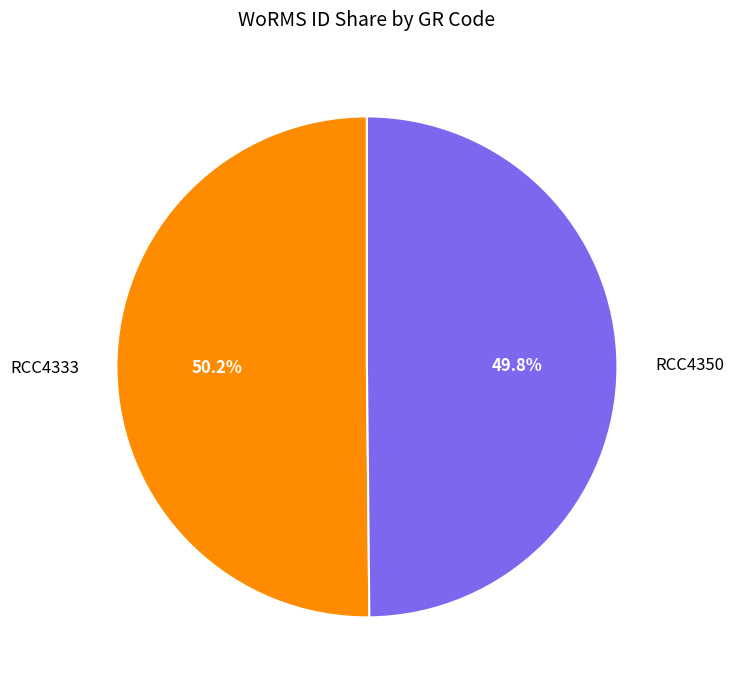

What percentage is the RCC4333 slice, to the nearest percent?

50%